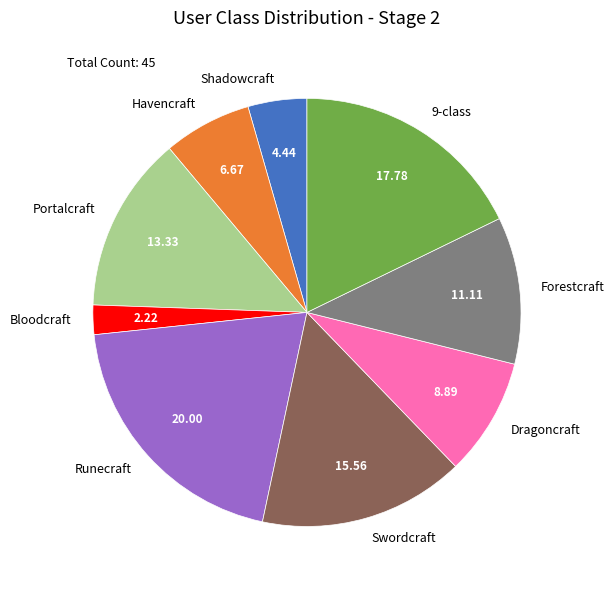

What is the largest slice in the pie chart?

Runecraft